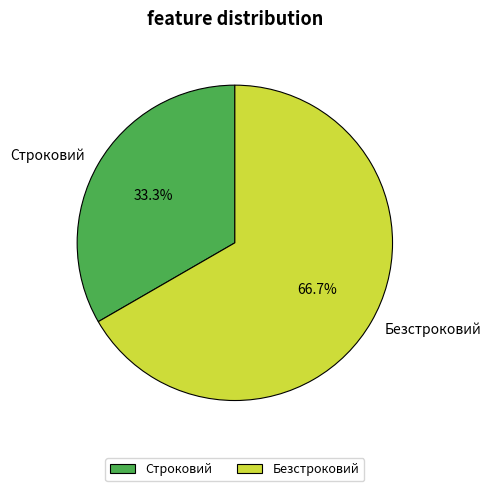

Does Безстроковий represent more than half of the total?

Yes